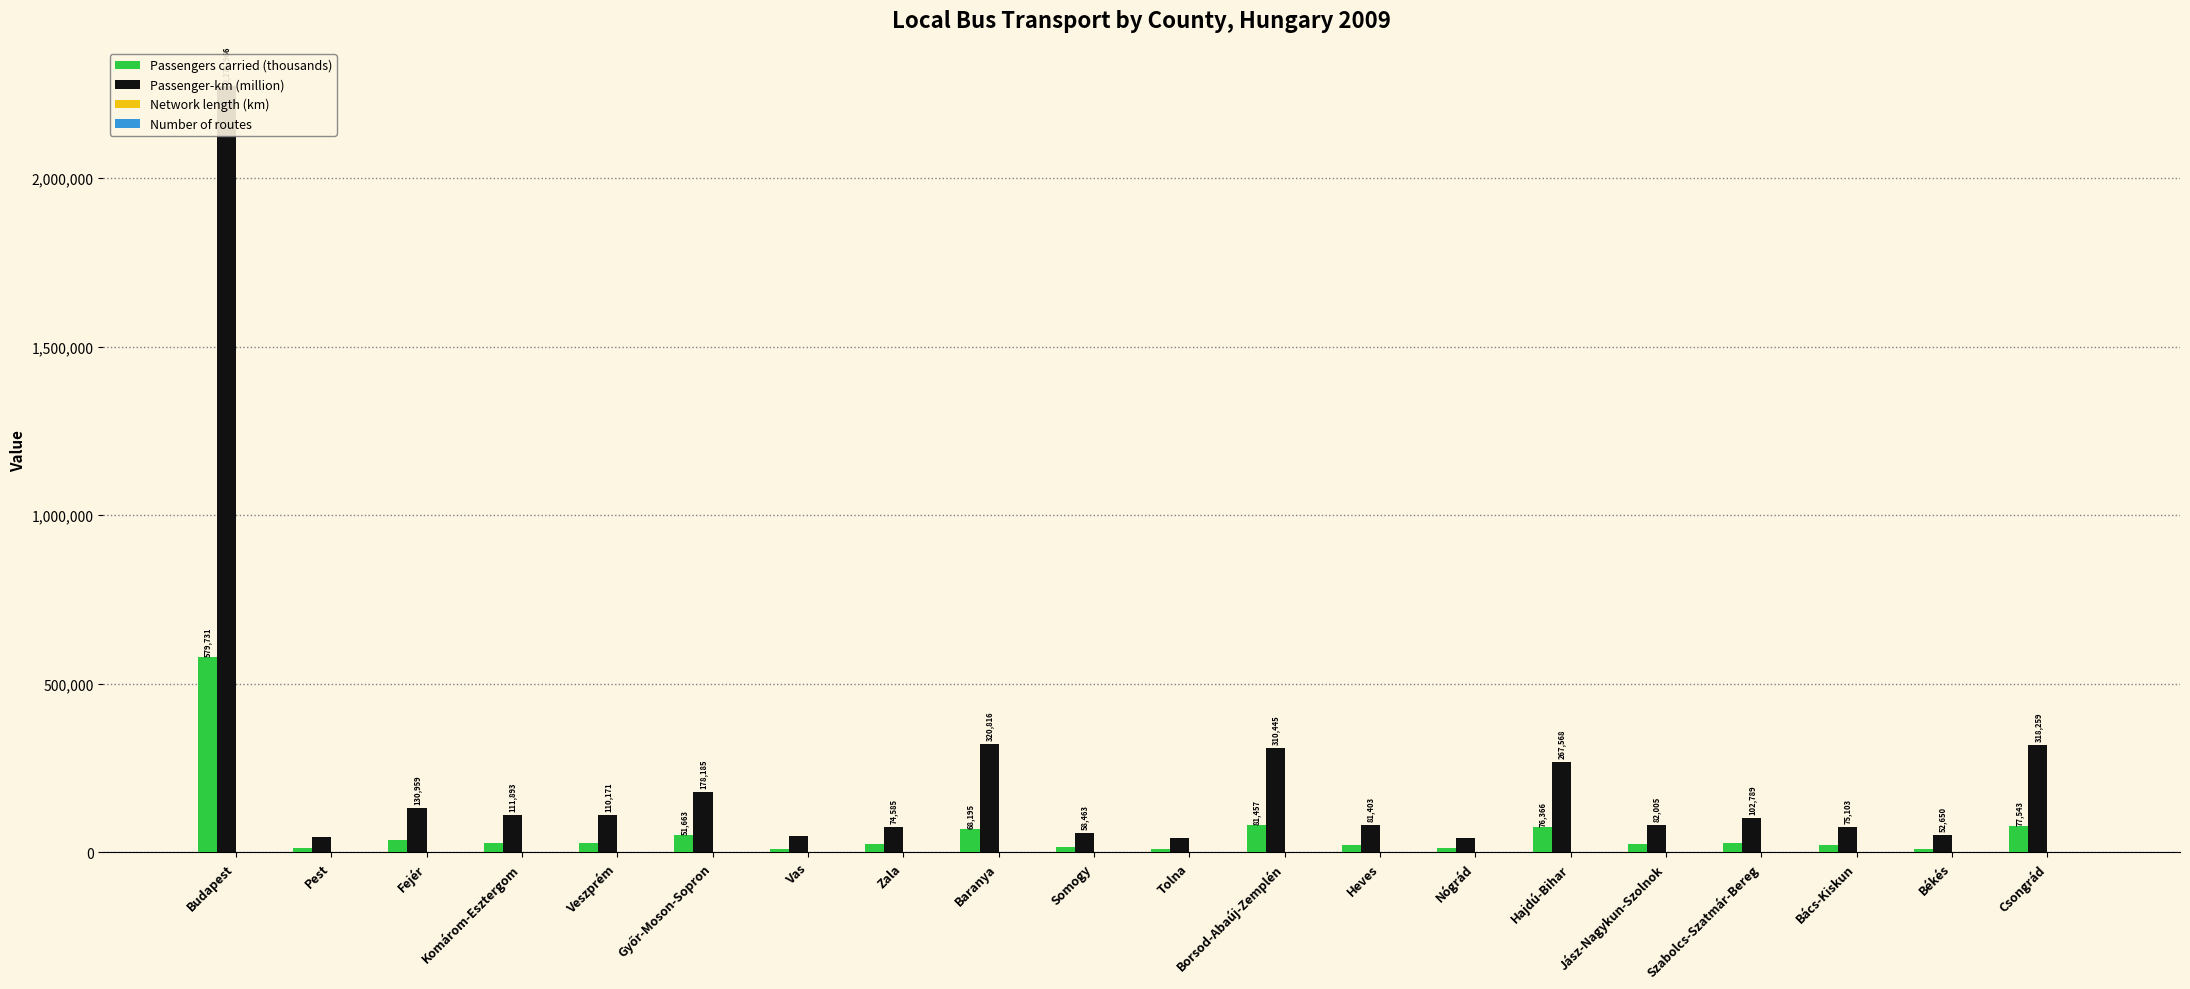

At which category does the chart reach its minimum across all series?

Szabolcs-Szatmár-Bereg